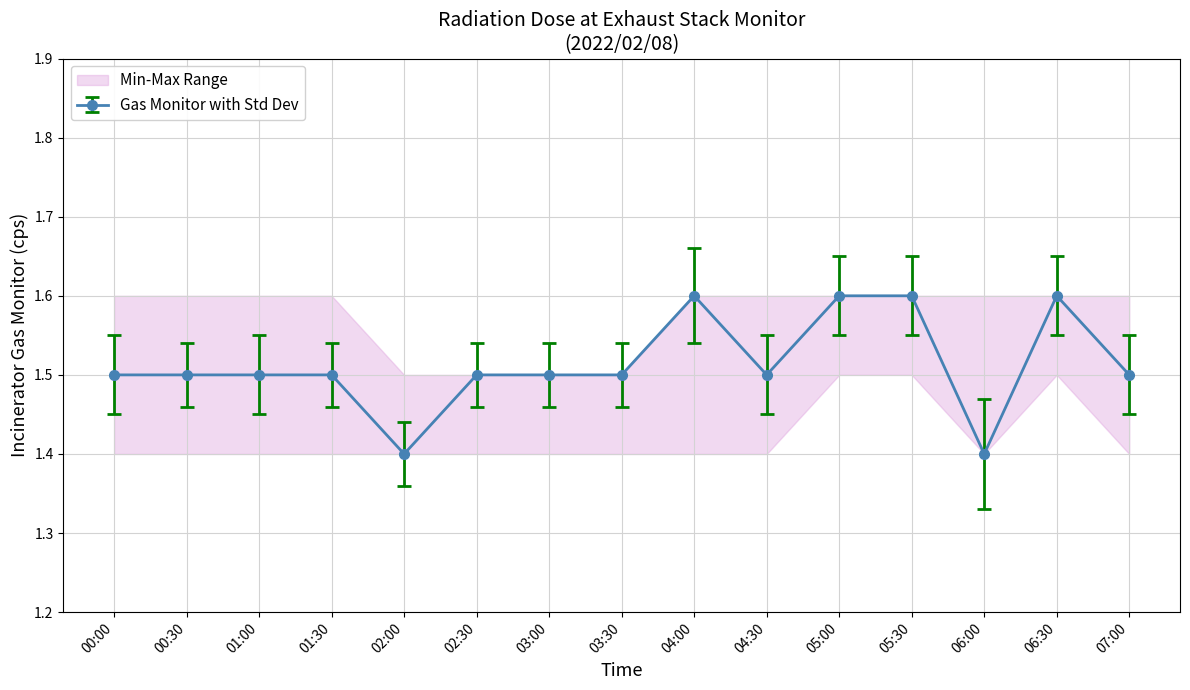

Is it true that the value at 00:00 is 2.5?

False